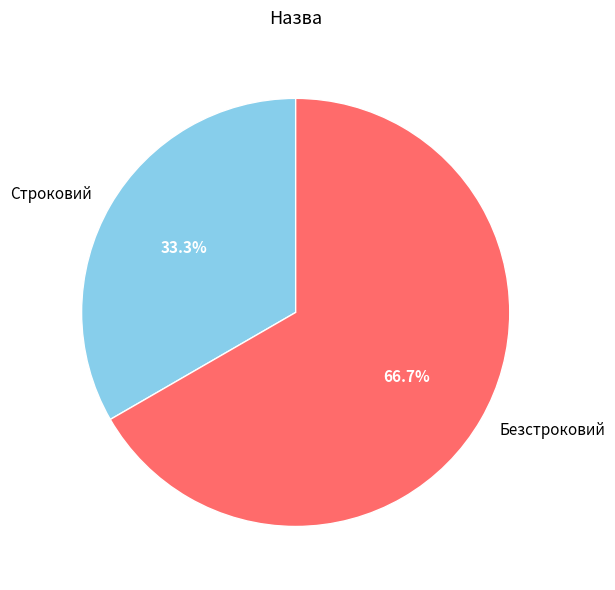

Which category has the smallest portion of the pie?

Строковий